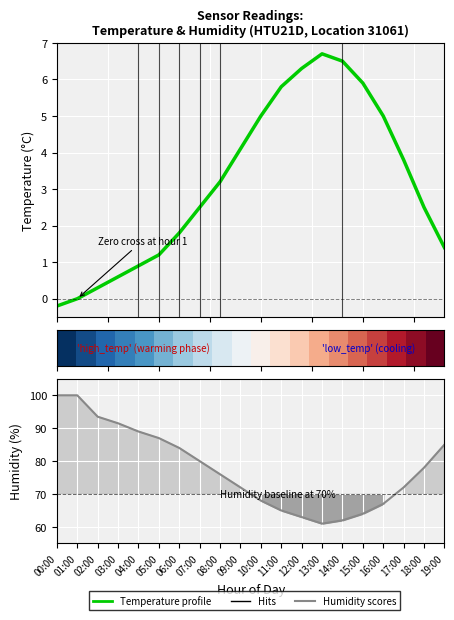

Between 07:00 and 15:00, which series saw the biggest shift?

Humidity